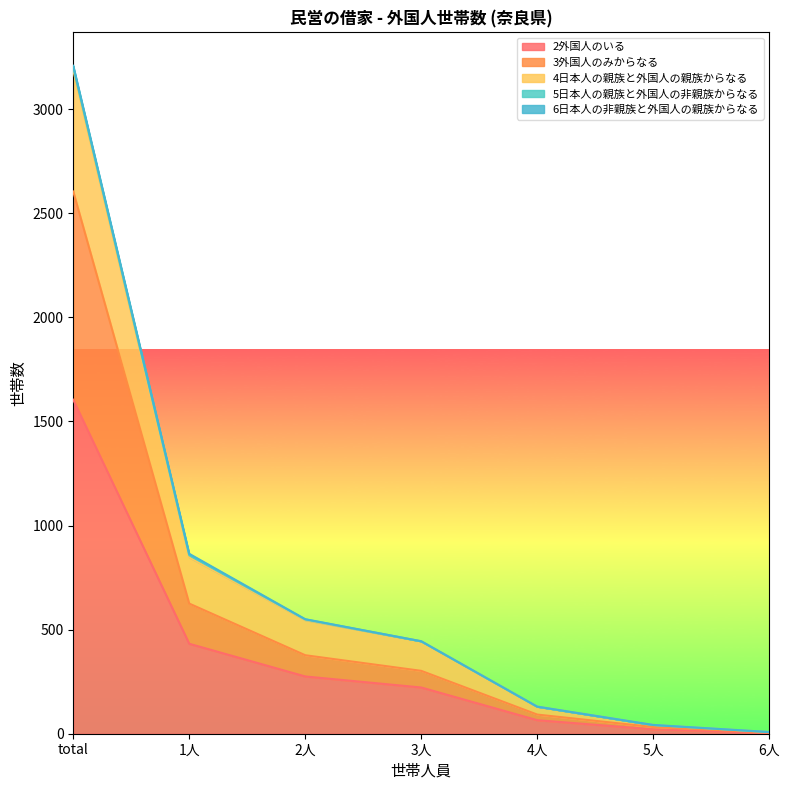

Is the value of 4日本人の親族と外国人の親族からなる at 1人 greater than the value of 2外国人のいる at total?

No